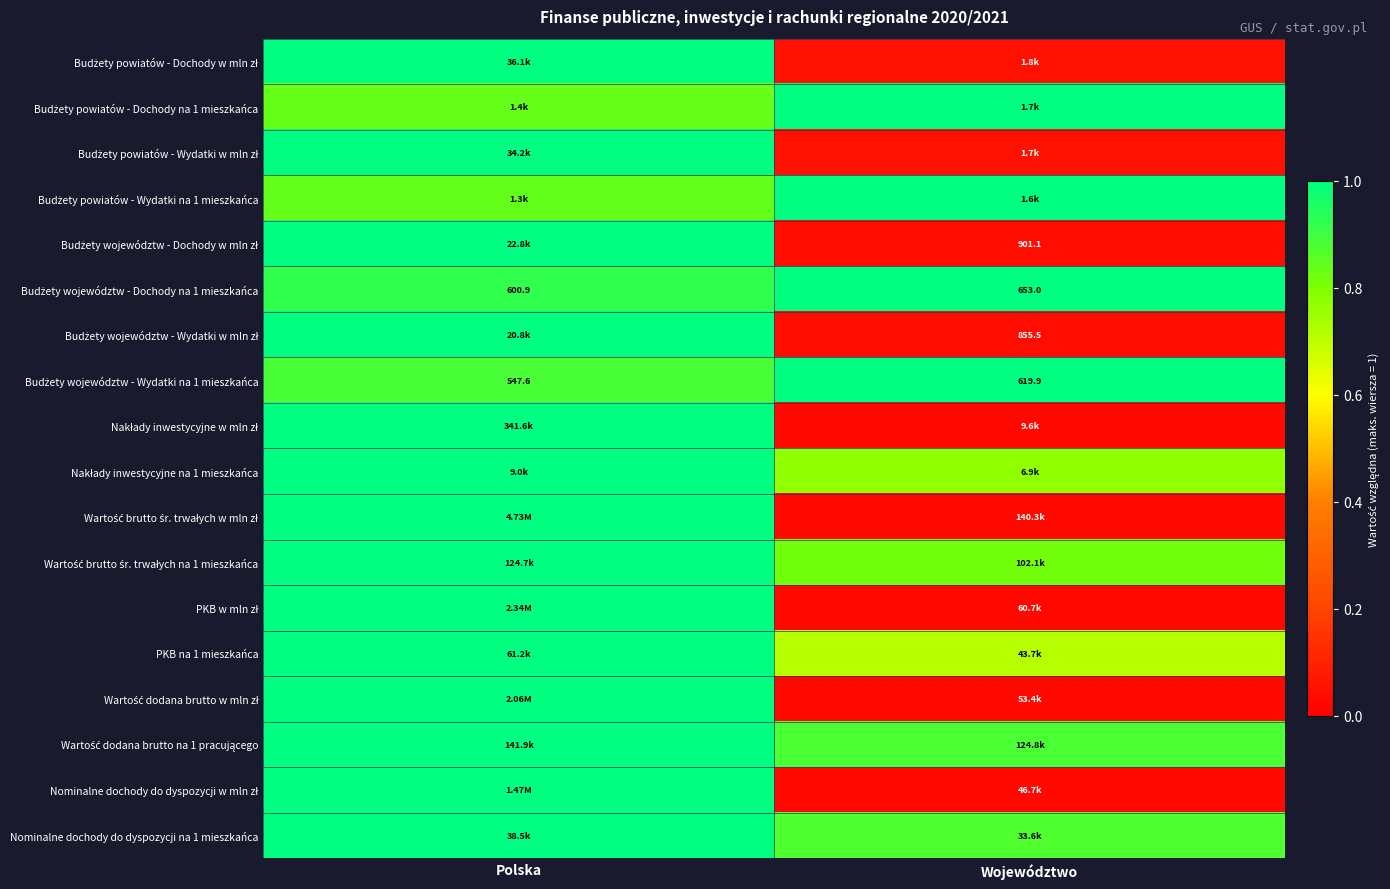

What is the total value across all series at Województwo?

8.4